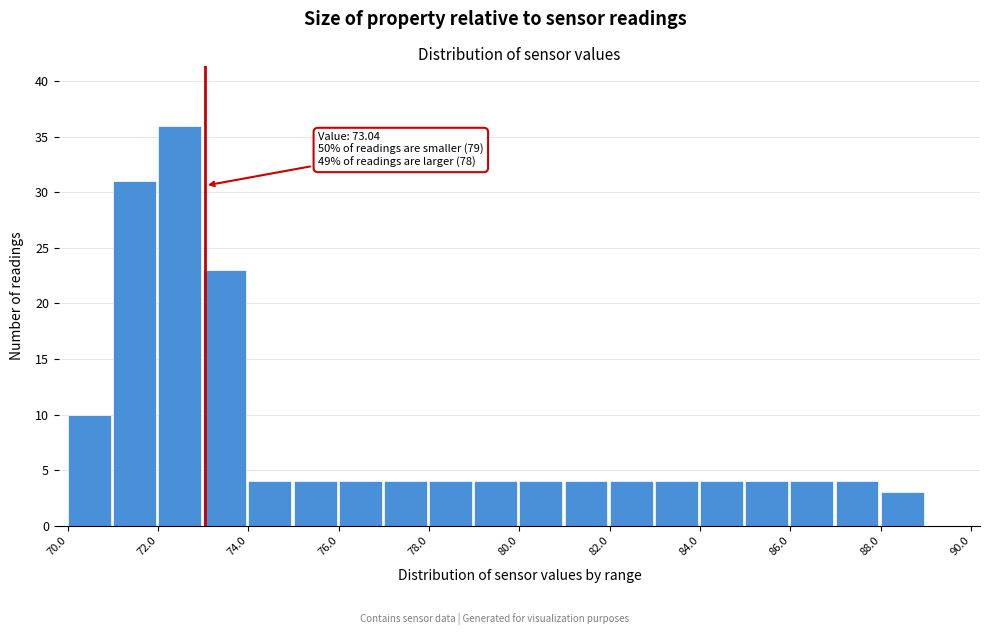

Over which range of the x-axis is the bar tallest?

72 to 73